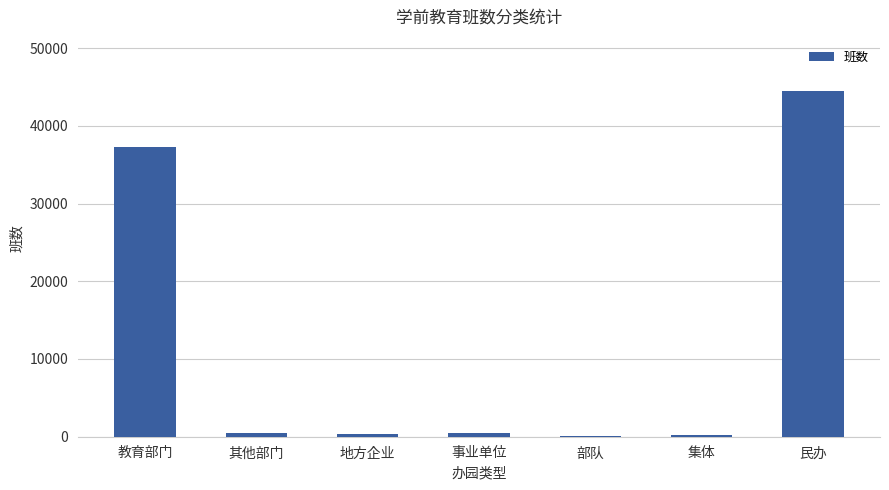

What is the maximum value shown in the chart?

44413